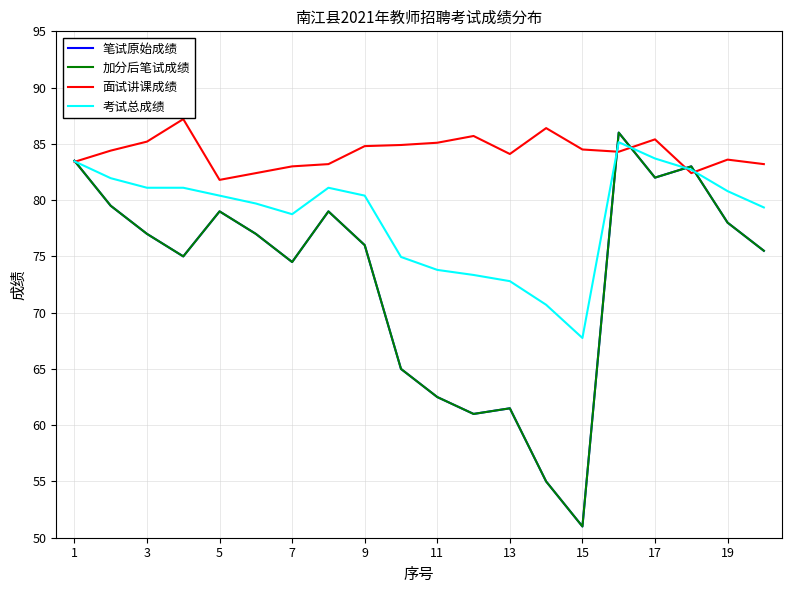

True or false: 加分后笔试成绩 and 面试讲课成绩 intersect in this chart.

True